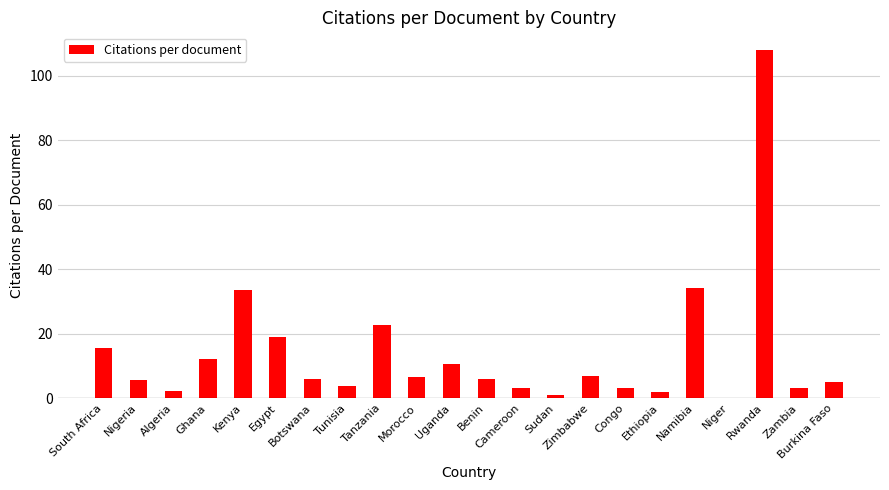

How many positive values are there?

21